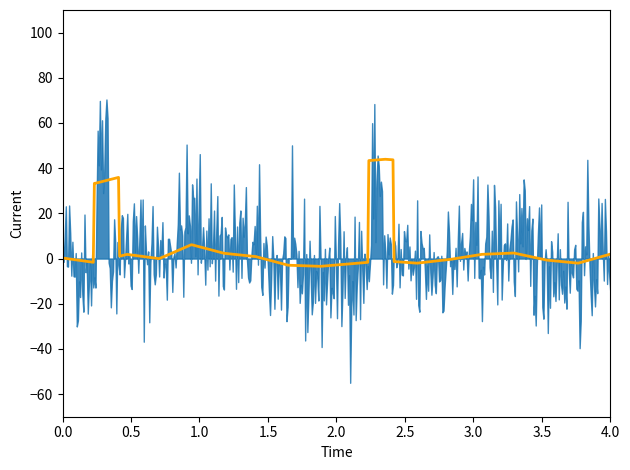

Is it true that N1 equals 8.5 at 02:14?

False